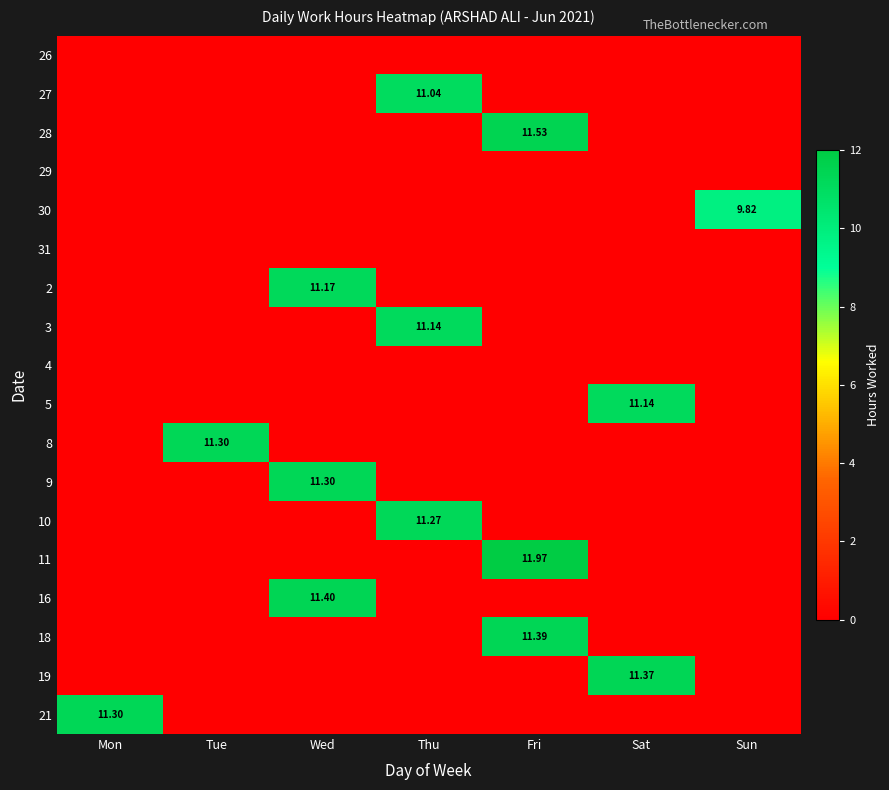

The 29 series shows 0.0 at Fri. True or false?

True